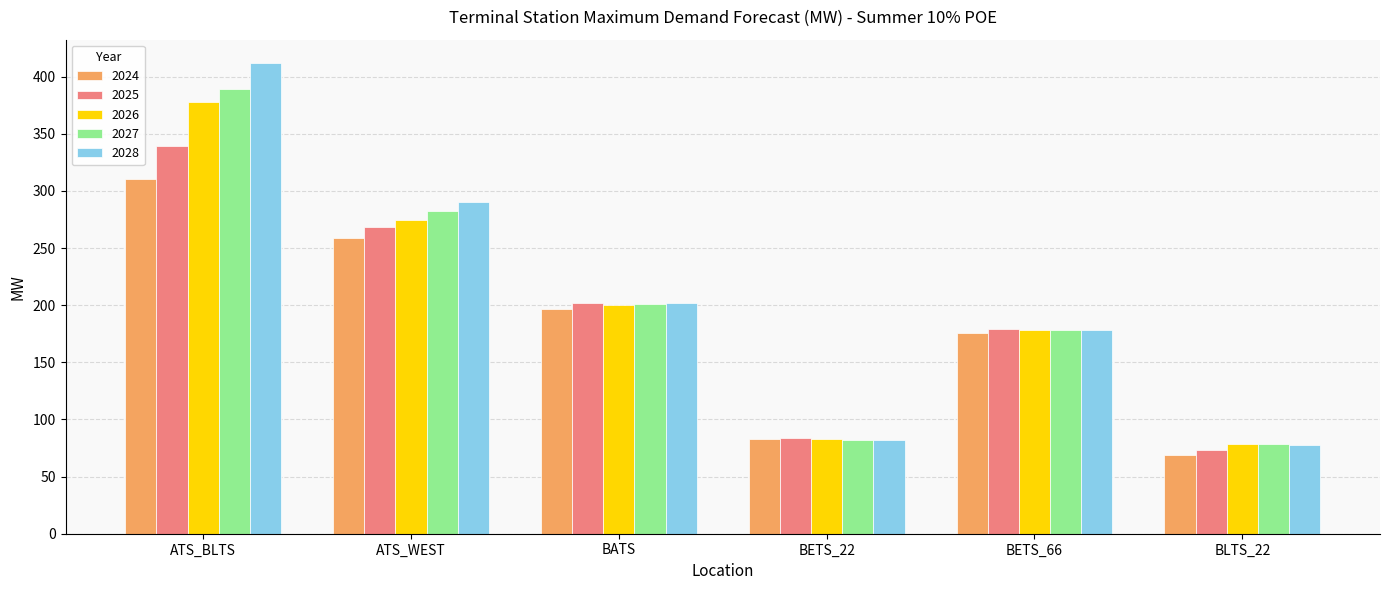

The 2025 series shows 106.7 at BLTS_22. True or false?

False